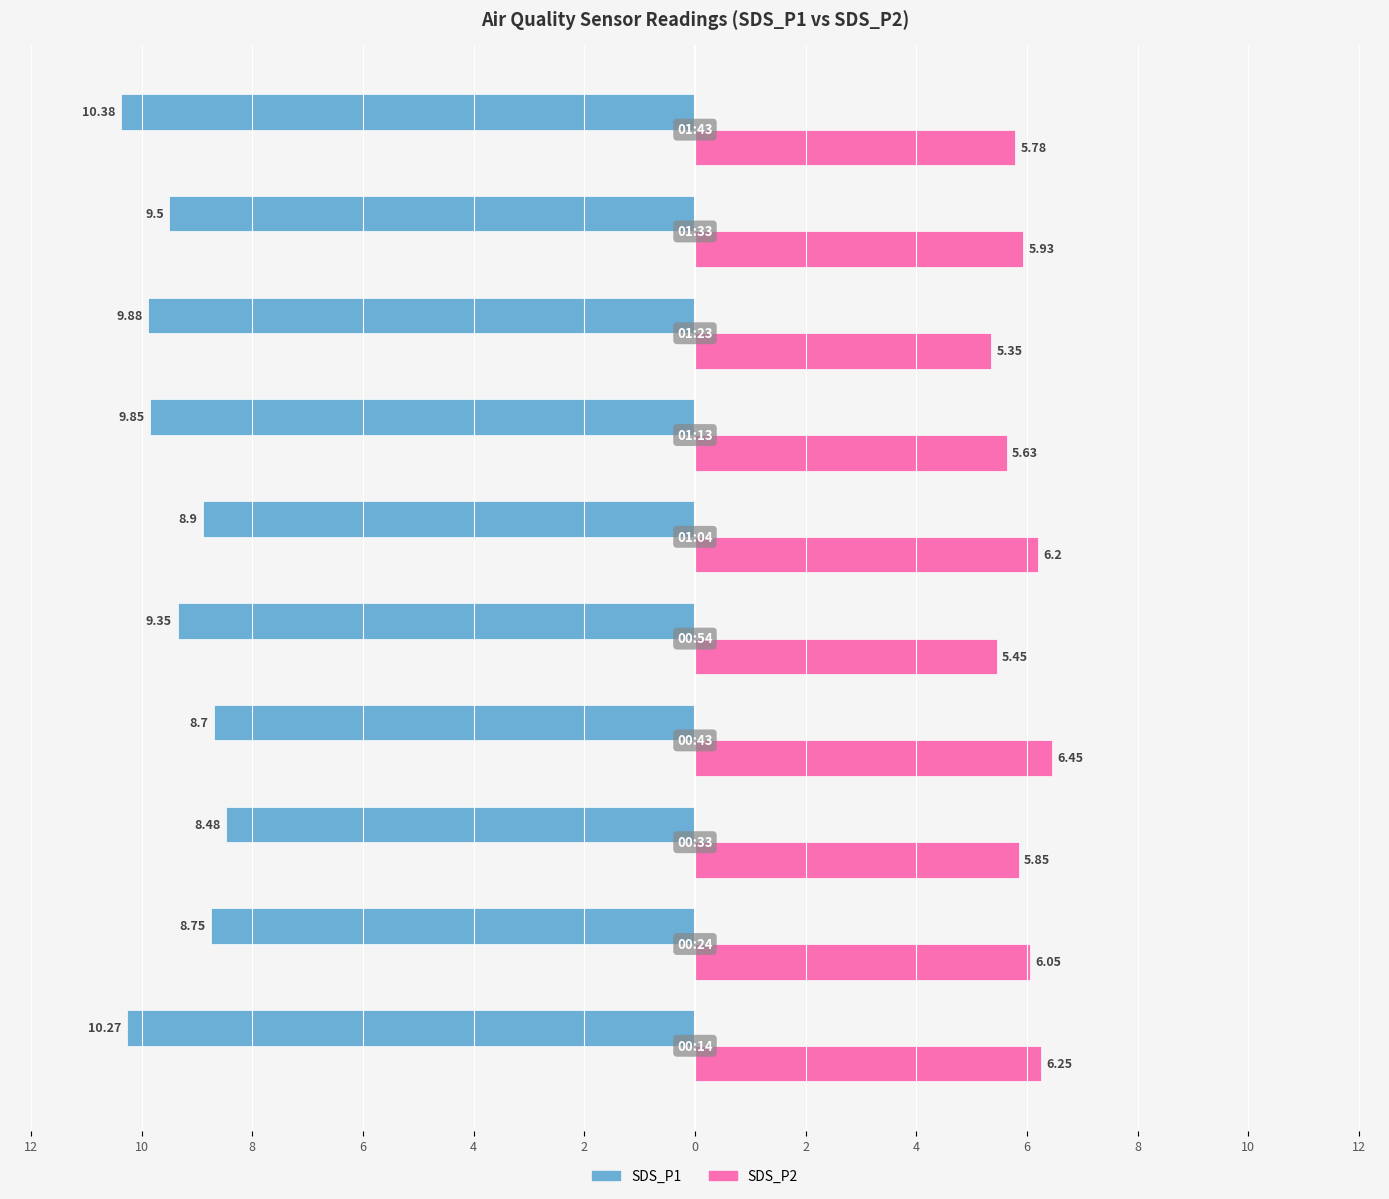

What are all the series names shown in the legend?

SDS_P1, SDS_P2